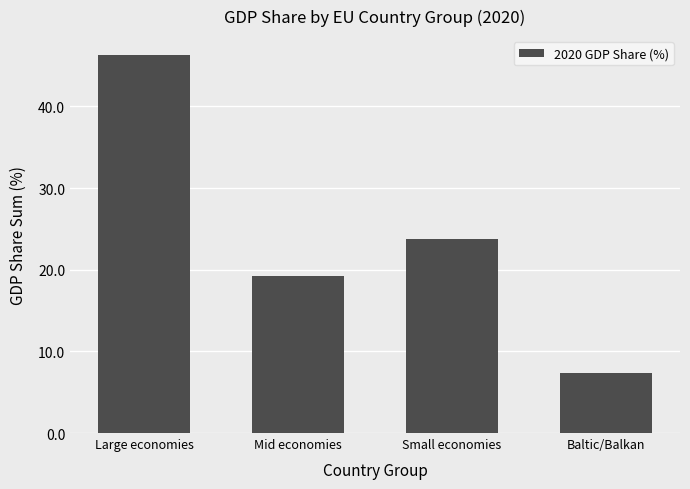

What is the sum of all values?

96.6